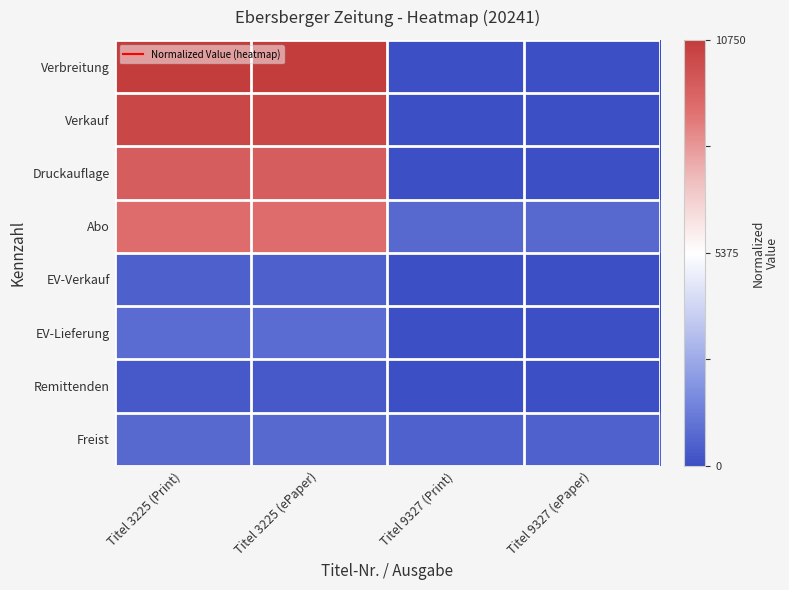

Which has a higher value, Titel 9327 (ePaper) or Titel 3225 (Print)?

Titel 3225 (Print)